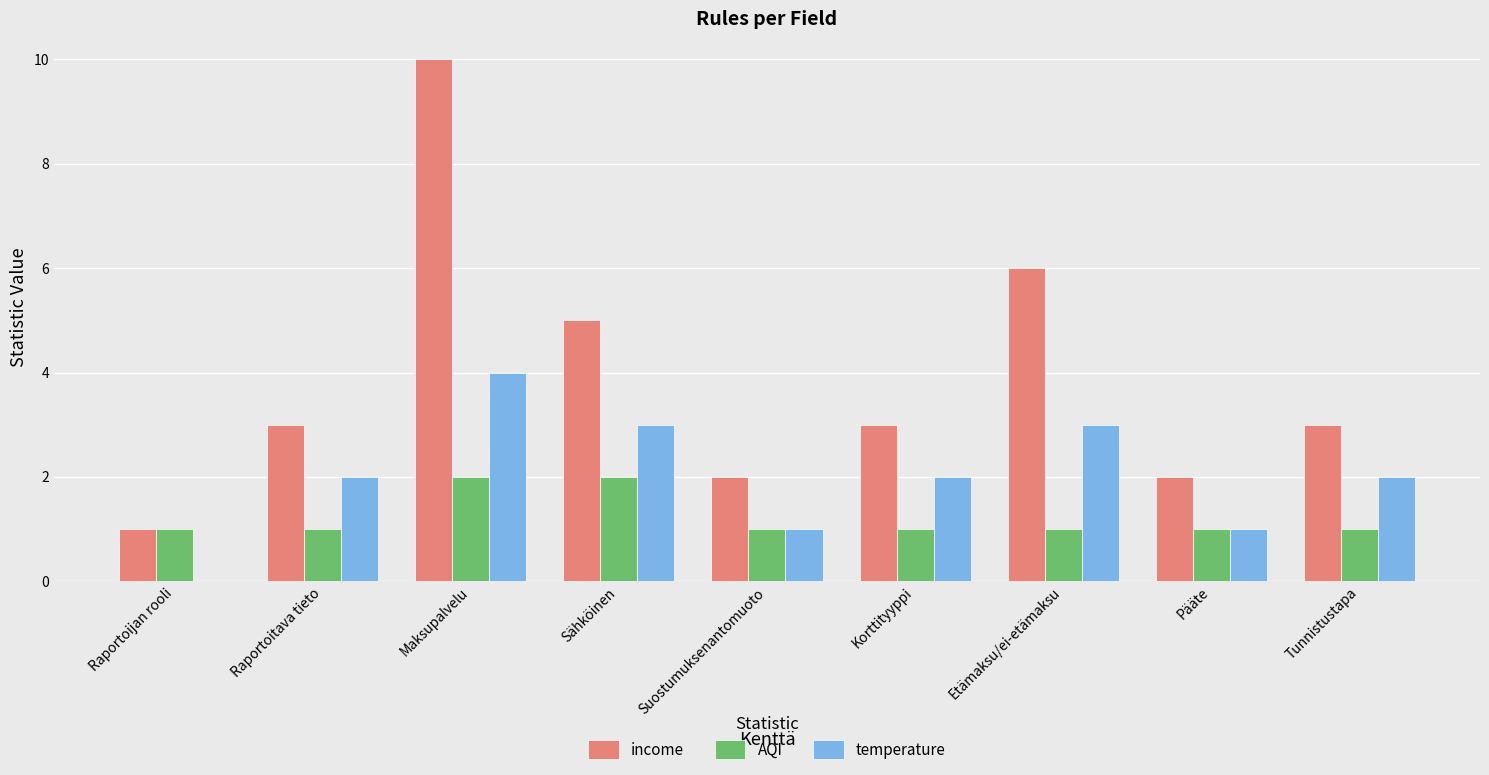

Reading left to right, what are all the values shown in this chart?

income: 1	3	10	5	2	3	6	2	3
AQI: 1	1	2	2	1	1	1	1	1
temperature: 0	2	4	3	1	2	3	1	2